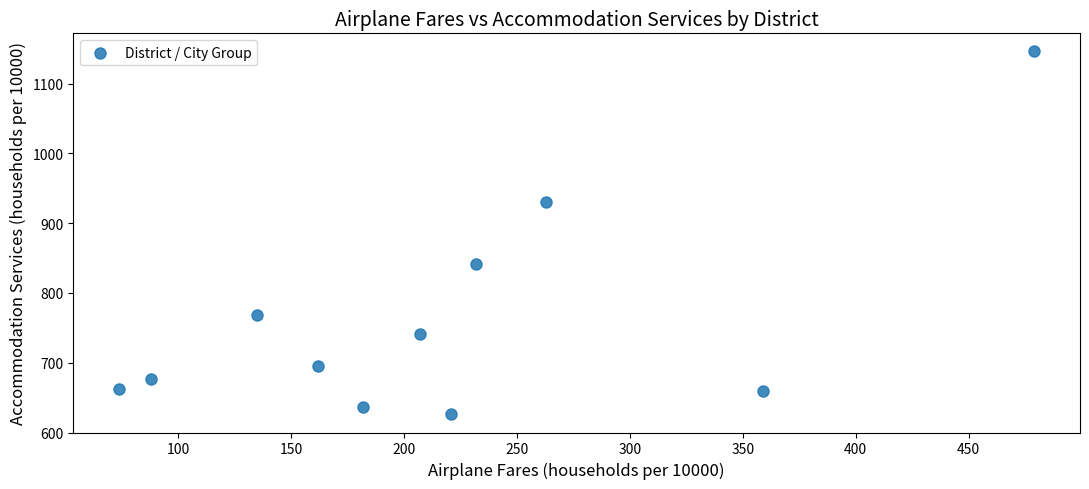

What is the average Y value?

762